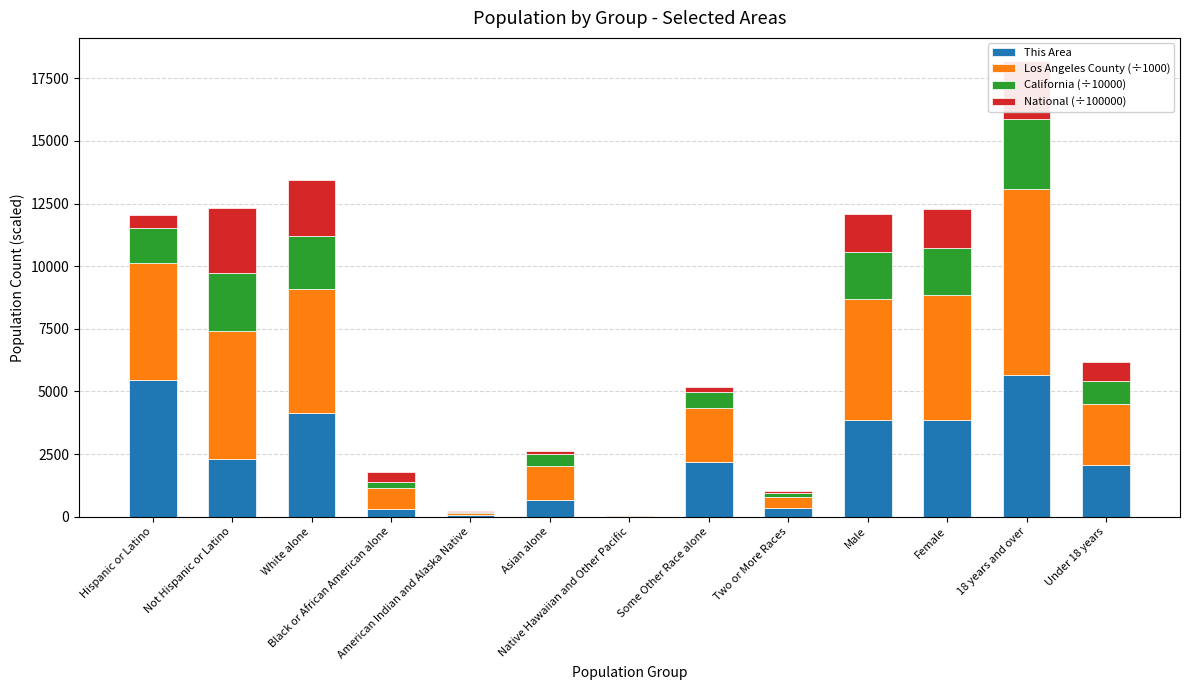

What is the maximum value for This Area?

5646.0